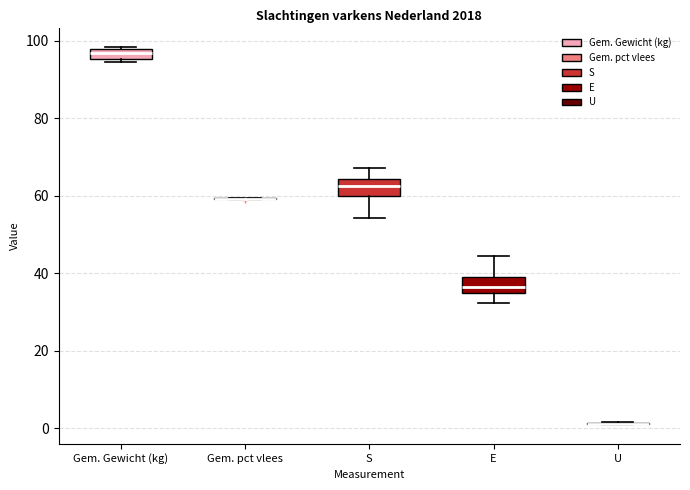

Where does the lower whisker of the box for S end on the y-axis? The values are not printed on the chart, so give them approximately, as read against the axis.

54